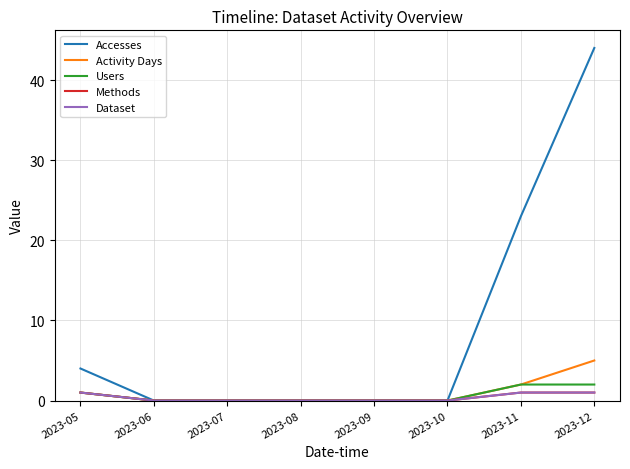

How many lines are shown in the chart?

5